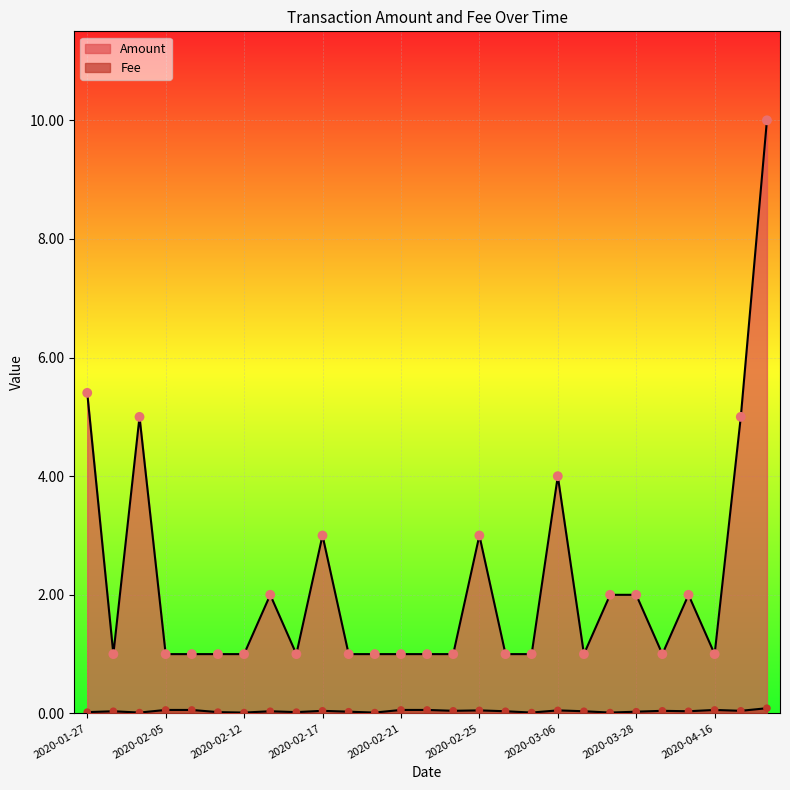

At how many categories does at least one series exceed 4?

4